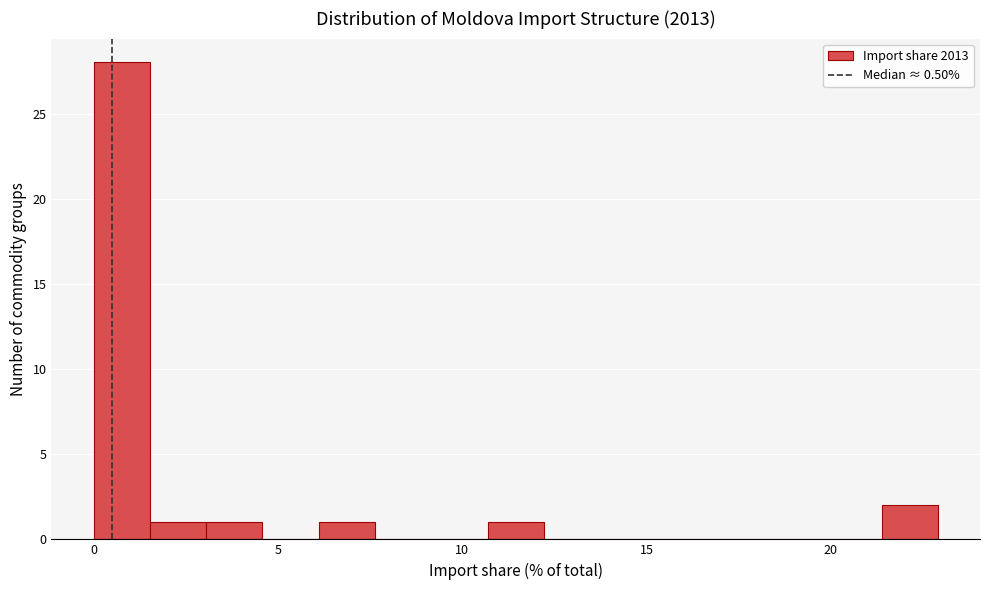

Around what value on the x-axis is the tallest bar? Give the approximate position of its centre, as read against the axis.

1.0